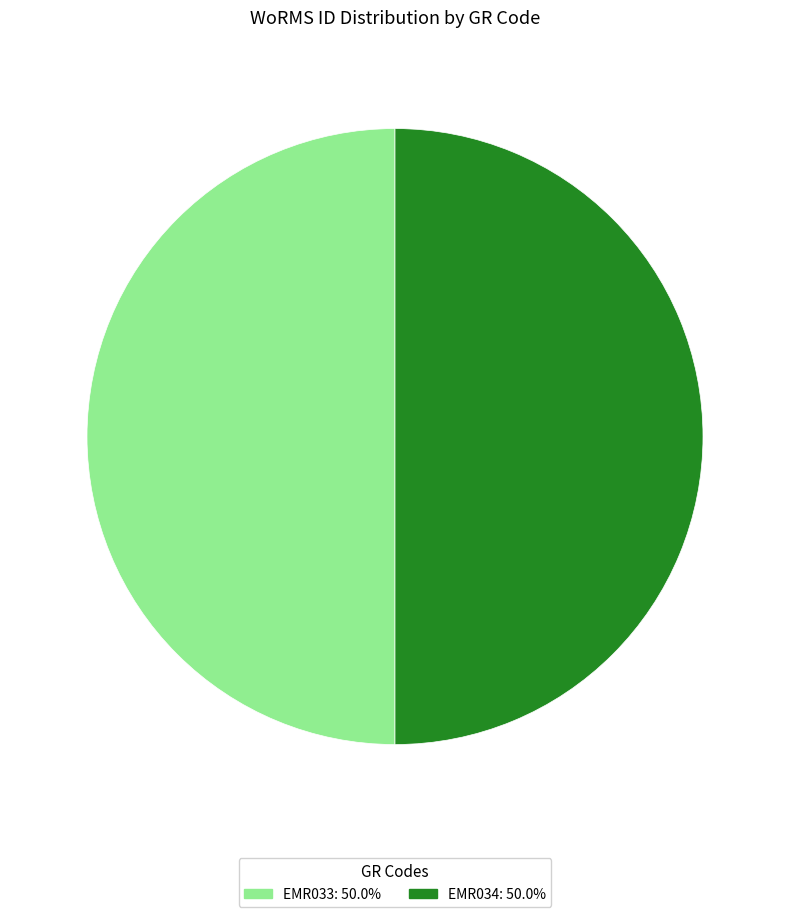

What is the ratio of the value at EMR033 to the value at EMR034?

1.0